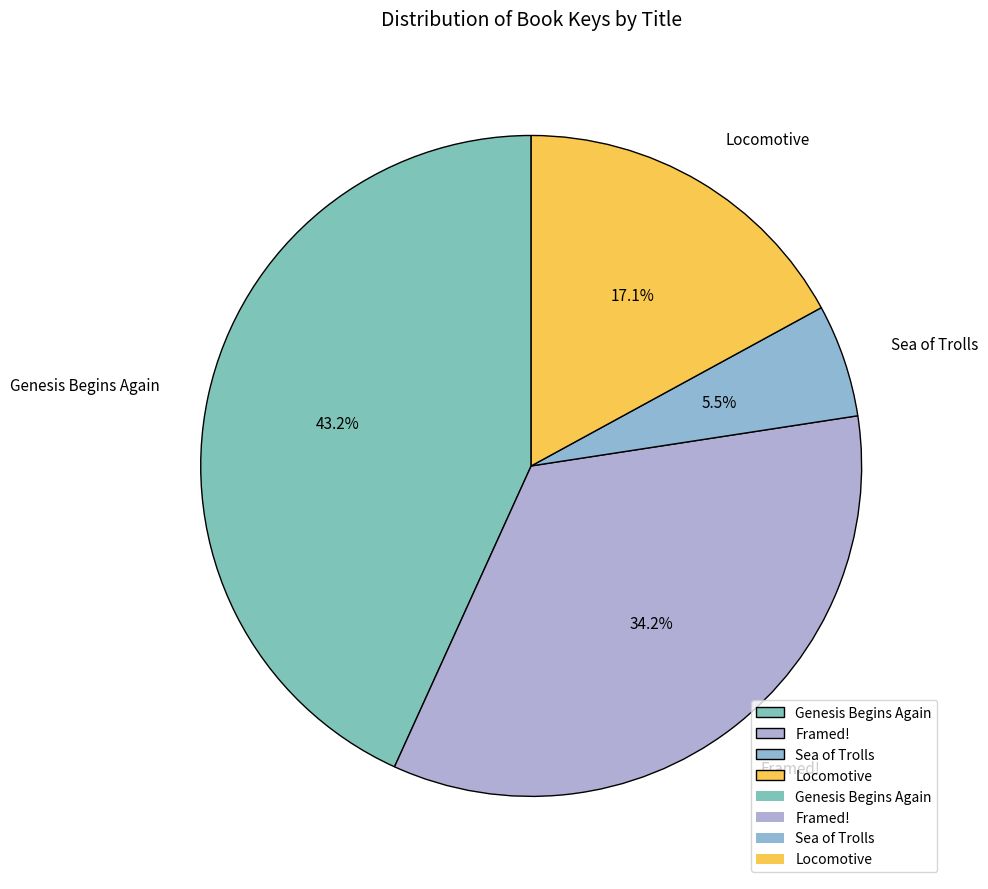

To the nearest percent, what is the difference between the Framed! and Genesis Begins Again slice percentages?

9%